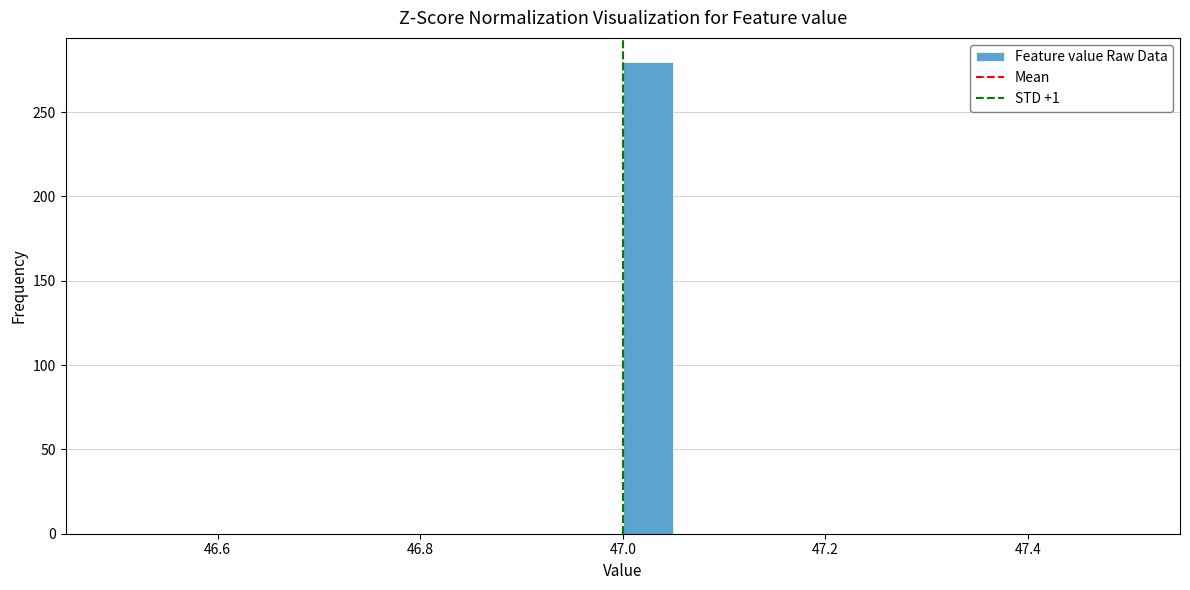

Read against the x-axis, roughly where is the centre of the tallest bar?

47.02